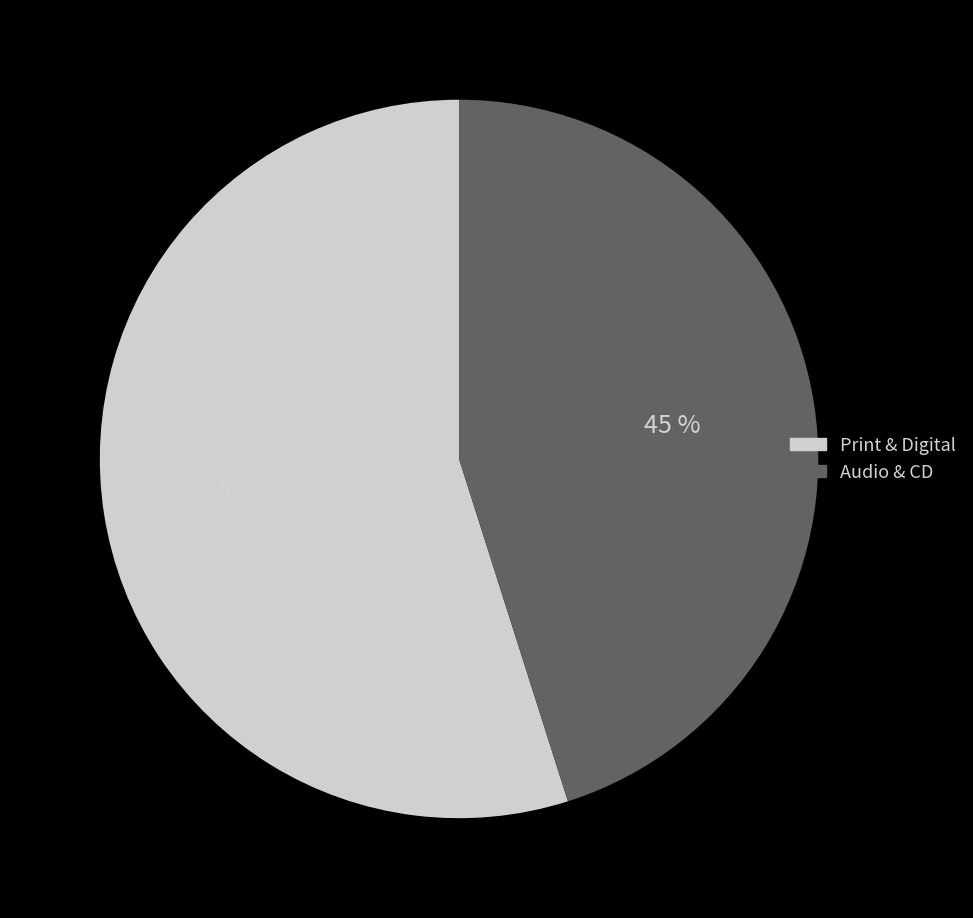

To the nearest percent, what is the average slice percentage?

50%